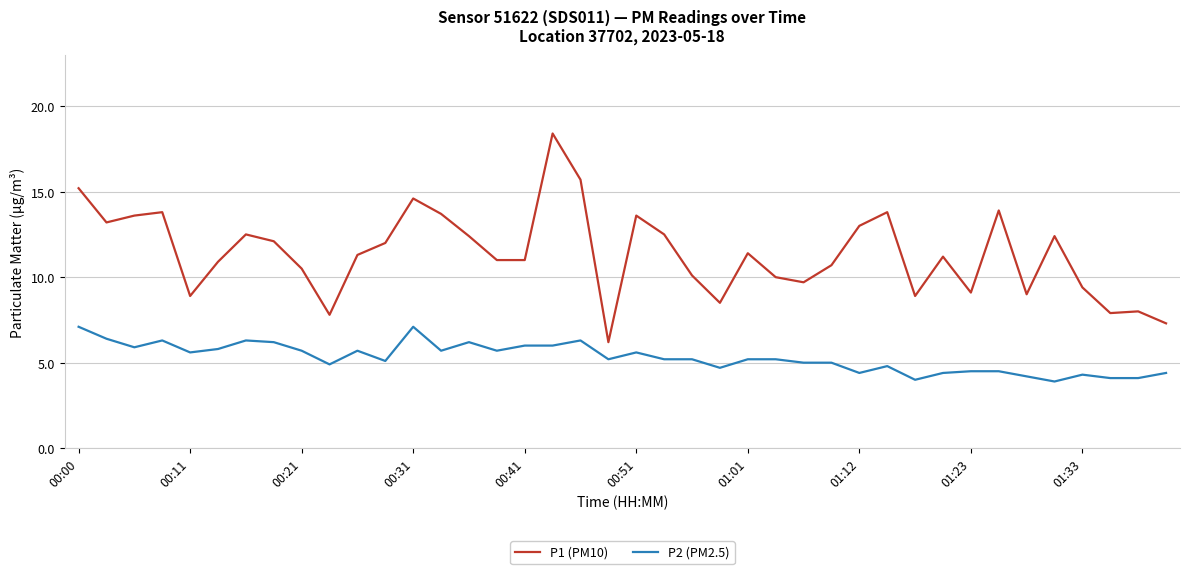

What is the maximum value shown in the chart?

18.4